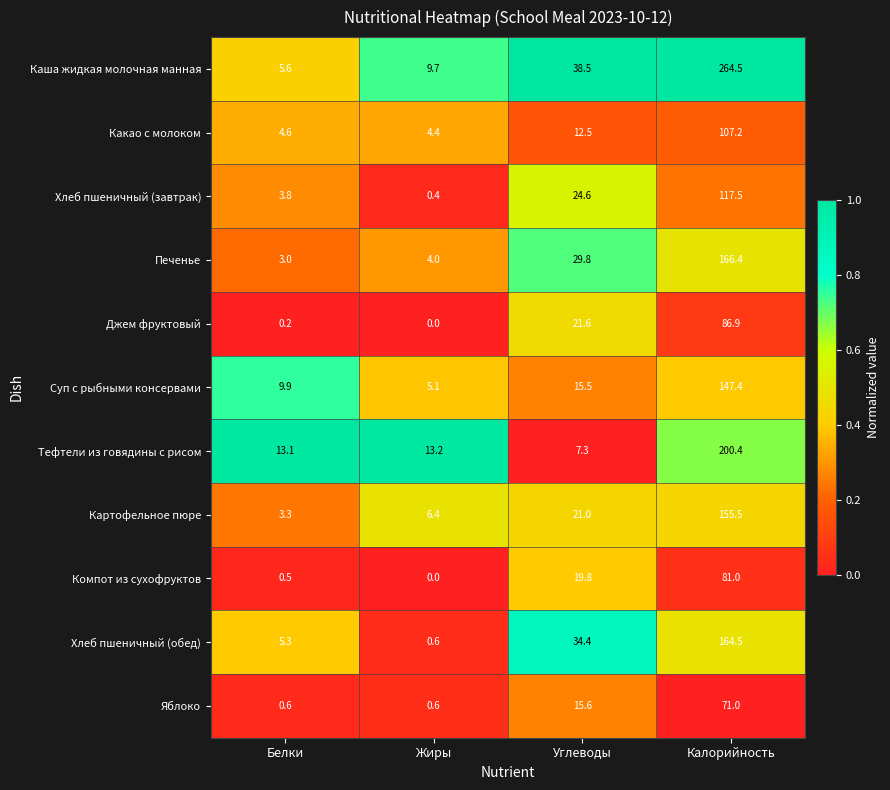

At Калорийность, list the series in order from smallest to largest.

Яблоко, Компот из сухофруктов, Джем фруктовый, Какао с молоком, Хлеб пшеничный (завтрак), Суп с рыбными консервами, Картофельное пюре, Хлеб пшеничный (обед), Печенье, Тефтели из говядины с рисом, Каша жидкая молочная манная